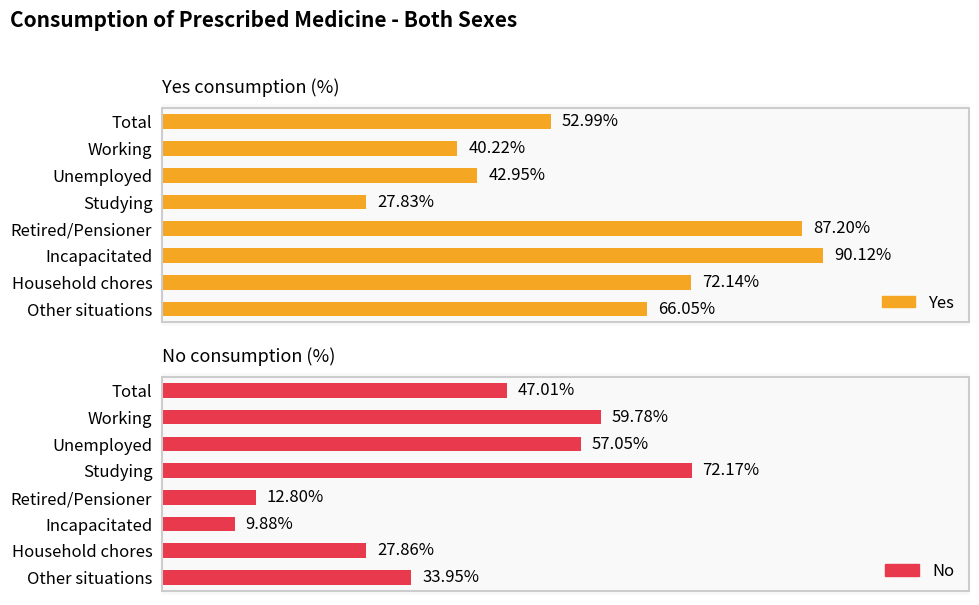

List the series in order of their overall mean, lowest first.

No, Yes